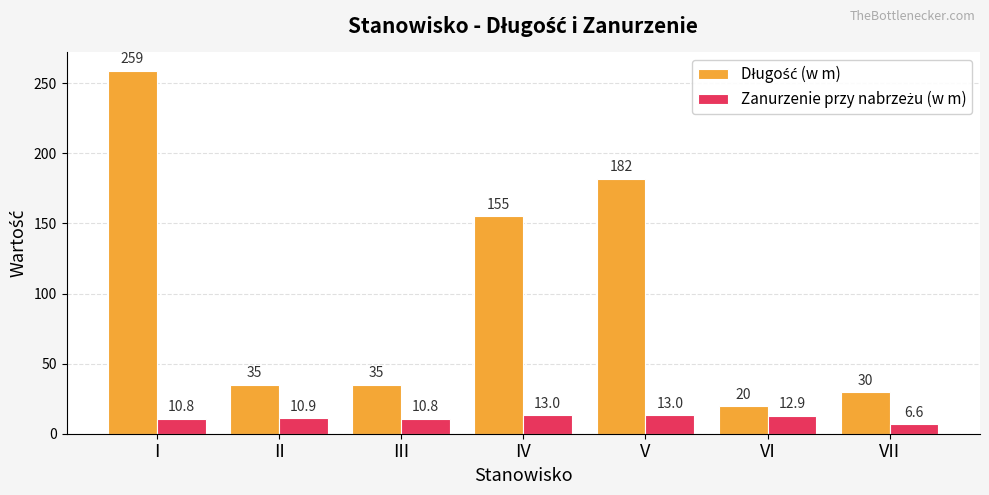

Count the number of data series in this chart.

2